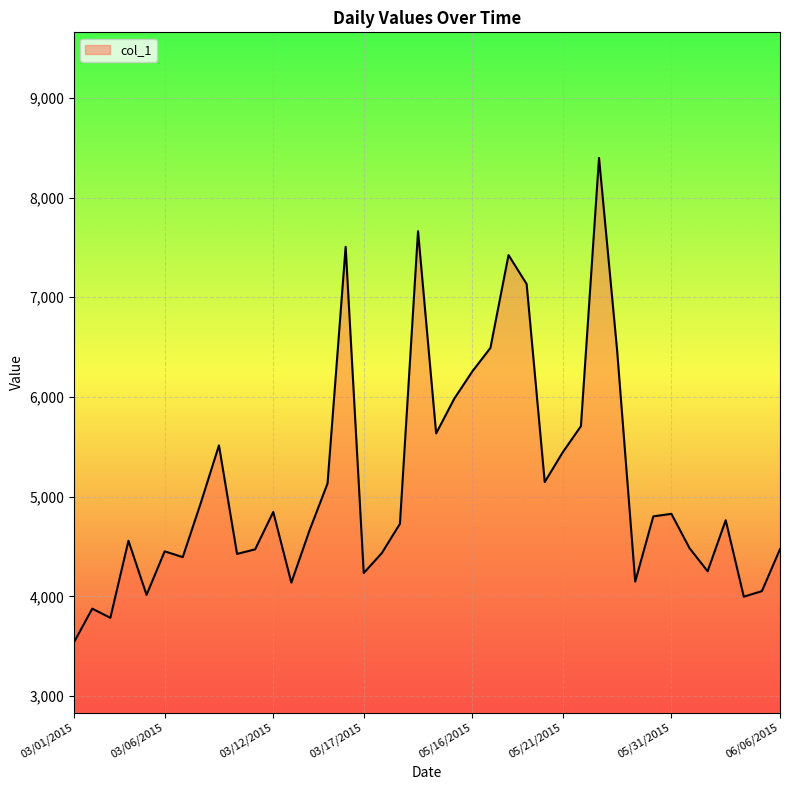

What is the greatest value displayed?

8398